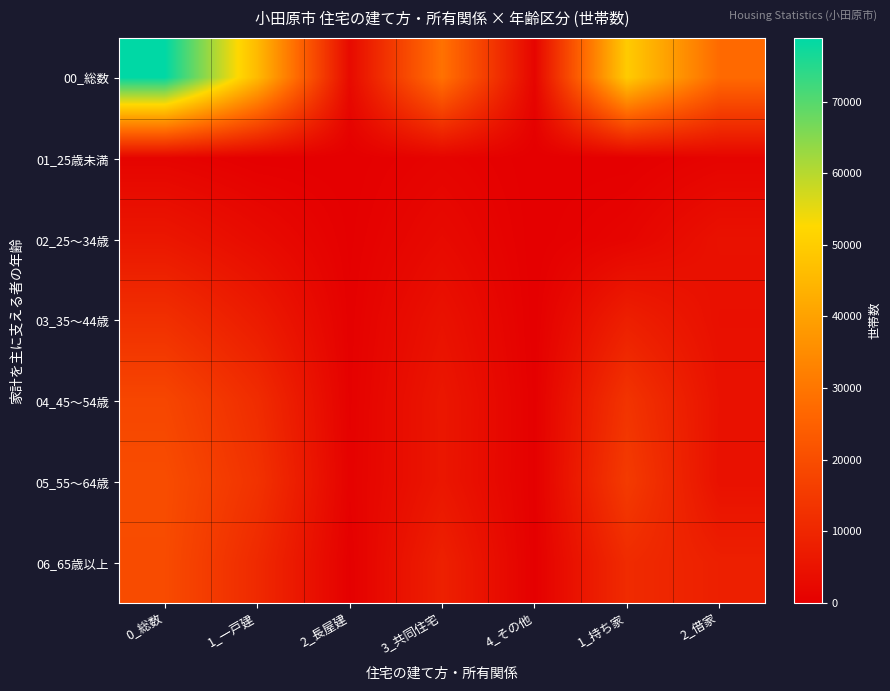

What is the spread (max minus min) of values at 4_その他?

1440